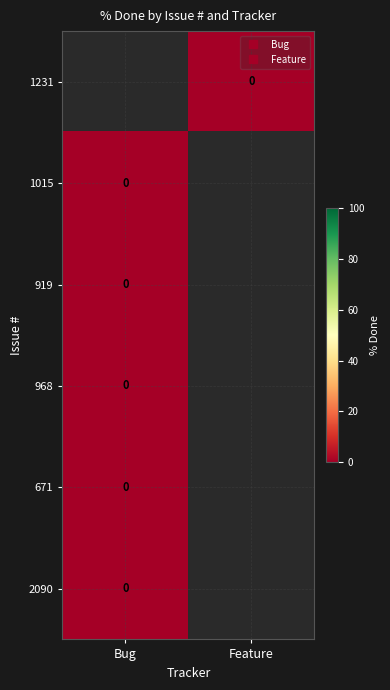

At which label does 919 reach its peak?

Bug